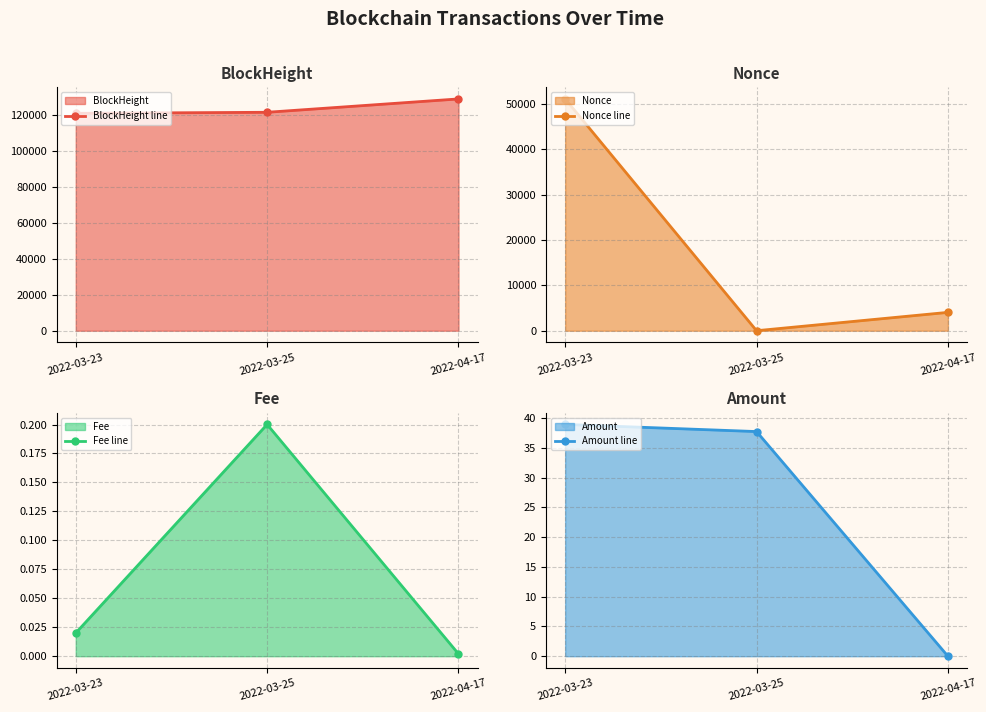

At which category is the sum across all series the highest?

2022-03-23